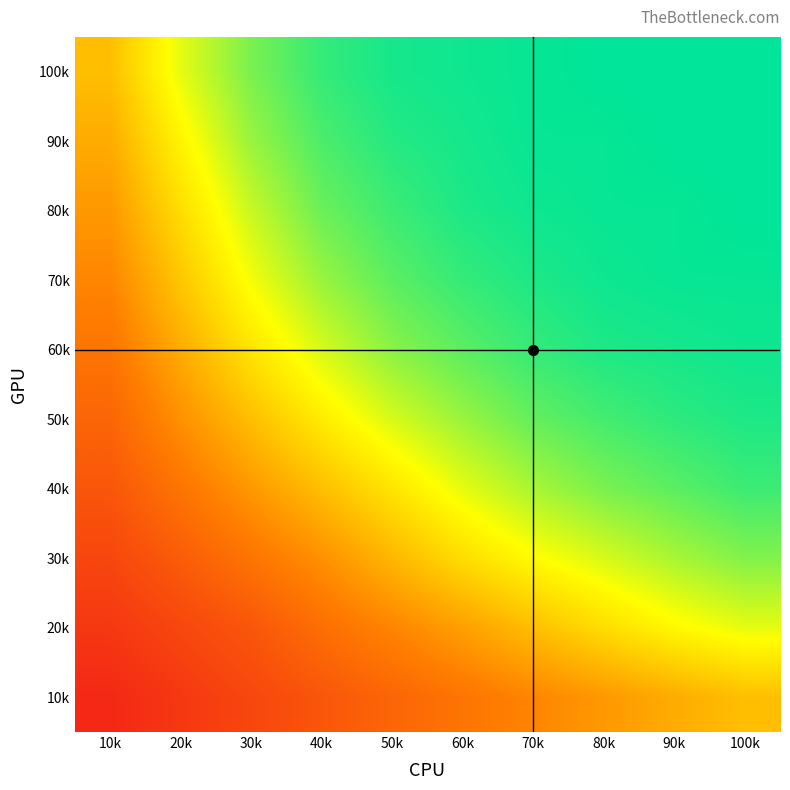

Reading left to right, extract all data points from this chart.

100k: 10k=0.5	20k=0.7	30k=0.8	40k=0.9	50k=1.0	60k=1.0	70k=1.0	80k=1.0	90k=1.0	100k=1.0
90k: 10k=0.5	20k=0.6	30k=0.8	40k=0.9	50k=0.9	60k=1.0	70k=1.0	80k=1.0	90k=1.0	100k=1.0
80k: 10k=0.4	20k=0.6	30k=0.7	40k=0.9	50k=0.9	60k=1.0	70k=1.0	80k=1.0	90k=1.0	100k=1.0
70k: 10k=0.3	20k=0.5	30k=0.7	40k=0.8	50k=0.9	60k=0.9	70k=1.0	80k=1.0	90k=1.0	100k=1.0
60k: 10k=0.3	20k=0.5	30k=0.6	40k=0.7	50k=0.8	60k=0.9	70k=0.9	80k=1.0	90k=1.0	100k=1.0
50k: 10k=0.2	20k=0.4	30k=0.5	40k=0.6	50k=0.7	60k=0.8	70k=0.9	80k=0.9	90k=0.9	100k=1.0
40k: 10k=0.2	20k=0.3	30k=0.4	40k=0.5	50k=0.6	60k=0.7	70k=0.8	80k=0.8	90k=0.9	100k=0.9
30k: 10k=0.1	20k=0.2	30k=0.3	40k=0.4	50k=0.5	60k=0.6	70k=0.7	80k=0.7	90k=0.8	100k=0.8
20k: 10k=0.1	20k=0.1	30k=0.2	40k=0.3	50k=0.3	60k=0.4	70k=0.5	80k=0.6	90k=0.7	100k=0.7
10k: 10k=0.1	20k=0.1	30k=0.1	40k=0.2	50k=0.2	60k=0.3	70k=0.3	80k=0.4	90k=0.5	100k=0.5